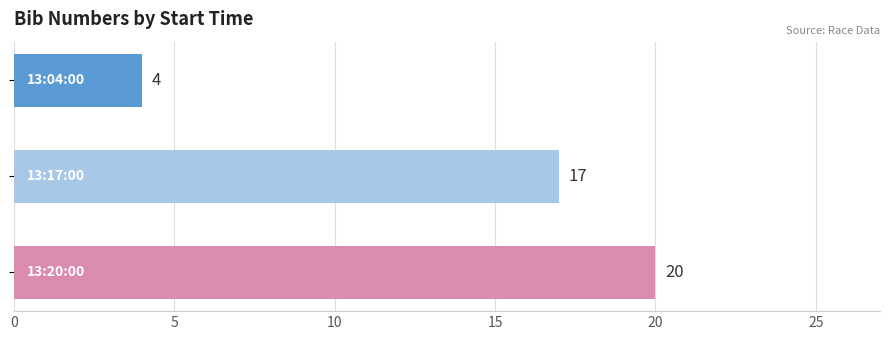

How many series are shown in this chart?

1